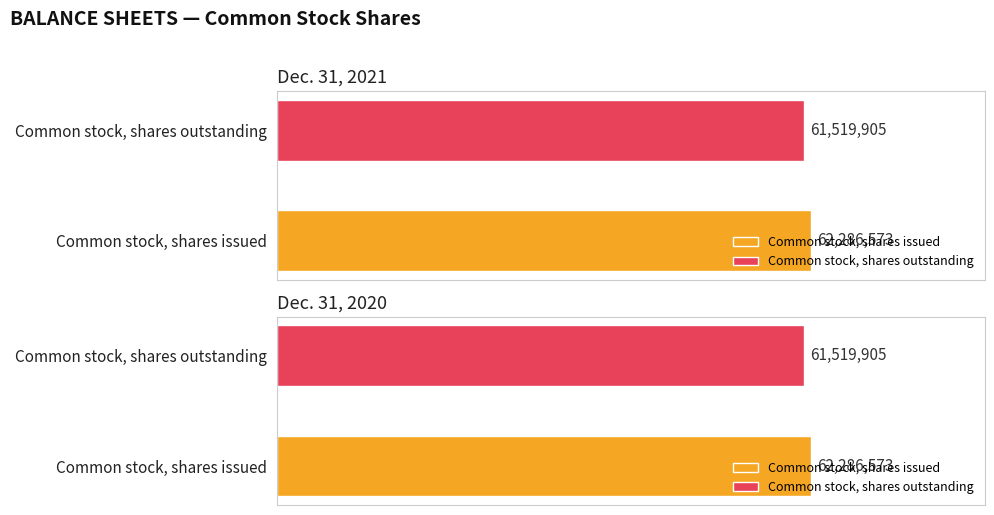

What is the label of the 1st bar from the right?

Common stock, shares outstanding